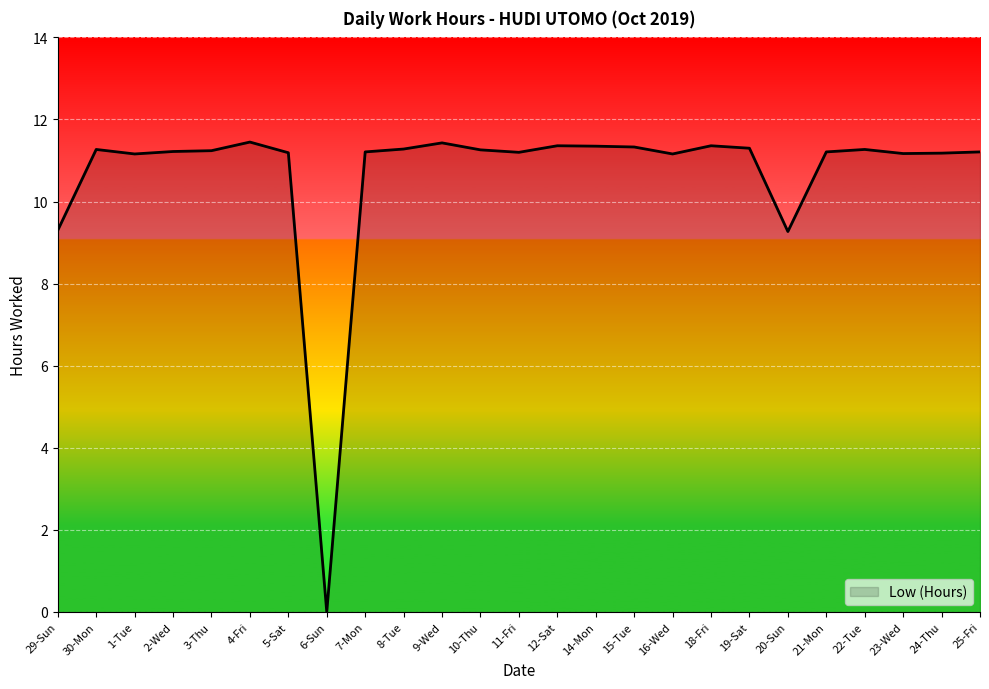

At which label does the data first exceed 11?

30-Mon